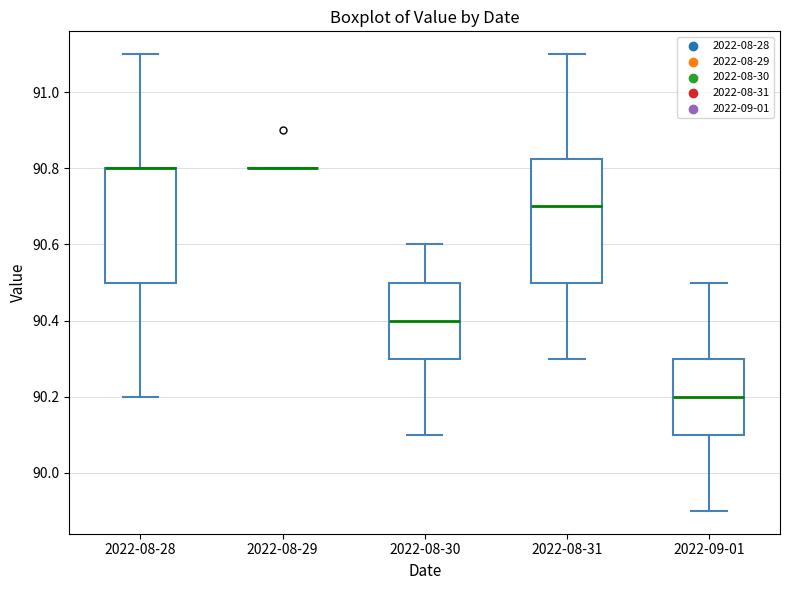

Reading left to right, read every box against the y-axis: the position of its median line, the range the box covers, and the ends of its whiskers. The values are not printed on the chart, so give them approximately, as read against the axis.

2022-08-28: median 90.80 (drawn on the box's upper edge), box 90.50 to 90.80, whiskers 90.20 to 91.10
2022-08-29: box collapsed to a line at 90.80, whiskers 90.80 to 90.80
2022-08-30: median 90.40, box 90.30 to 90.50, whiskers 90.10 to 90.60
2022-08-31: median 90.70, box 90.50 to 90.82, whiskers 90.30 to 91.10
2022-09-01: median 90.20, box 90.10 to 90.30, whiskers 89.90 to 90.50